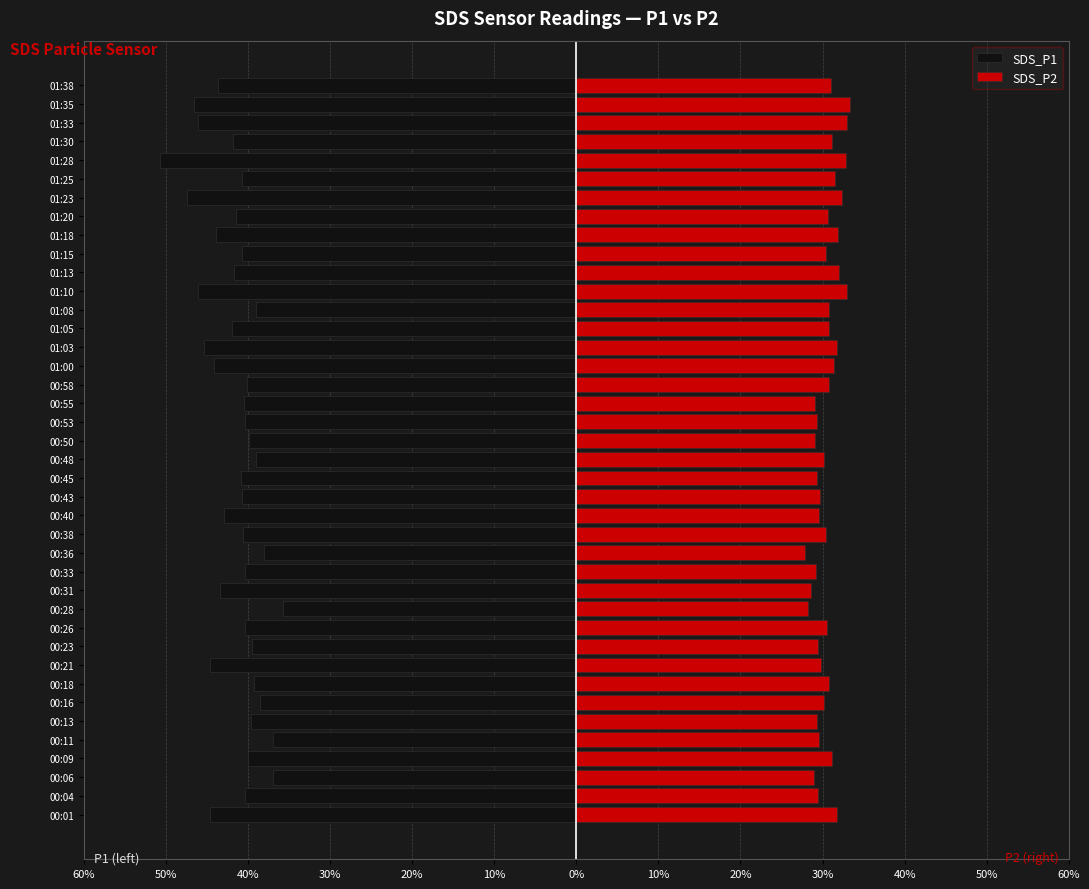

At how many categories does at least one series exceed -20?

40